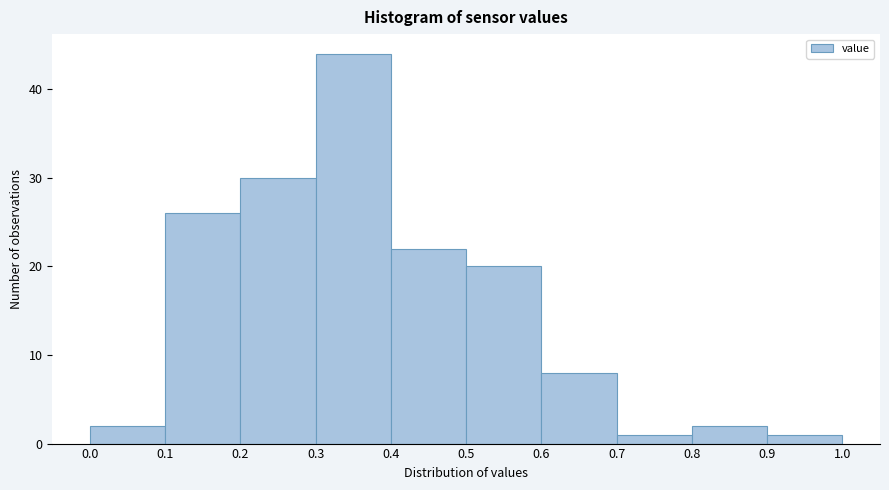

Reading left to right, transcribe this chart: for each bar, give the range it covers on the x-axis and its height. The values are not printed on the chart, so give them approximately, as read against the axis.

0.0 to 0.1: 2
0.1 to 0.2: 26
0.2 to 0.3: 30
0.3 to 0.4: 44
0.4 to 0.5: 22
0.5 to 0.6: 20
0.6 to 0.7: 8
0.7 to 0.8: 1
0.8 to 0.9: 2
0.9 to 1.0: 1